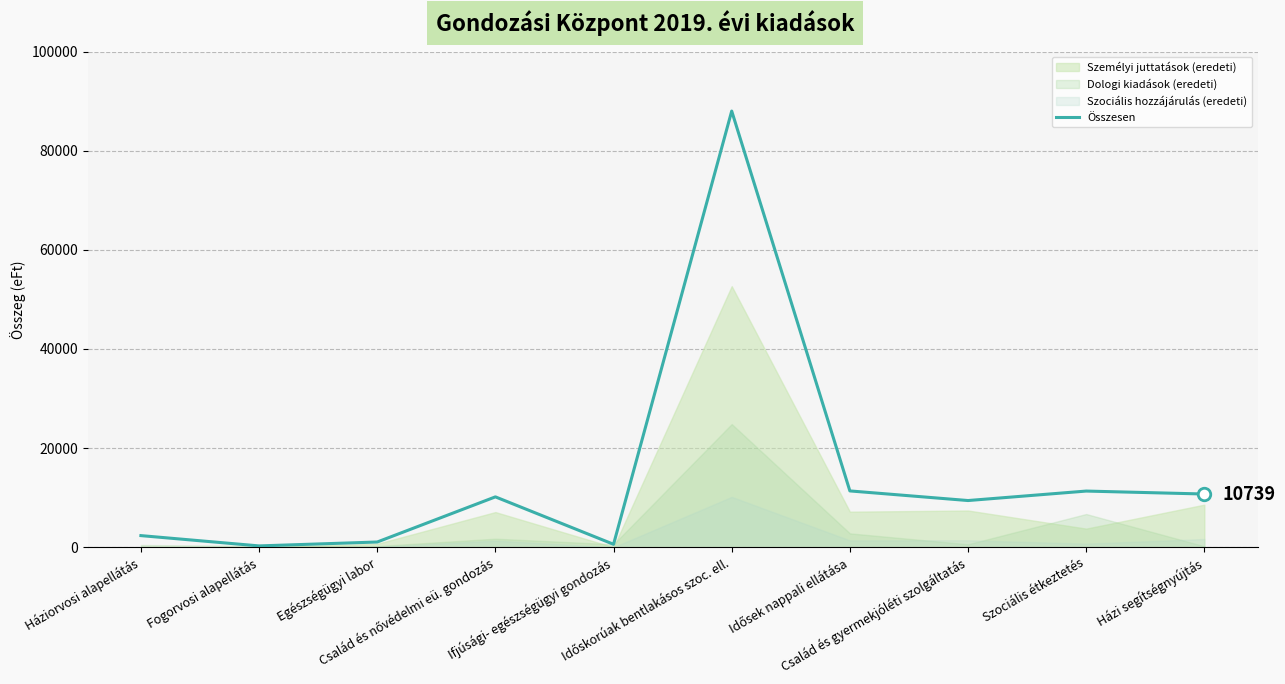

What is the highest value of the Összesen series?

87985.5